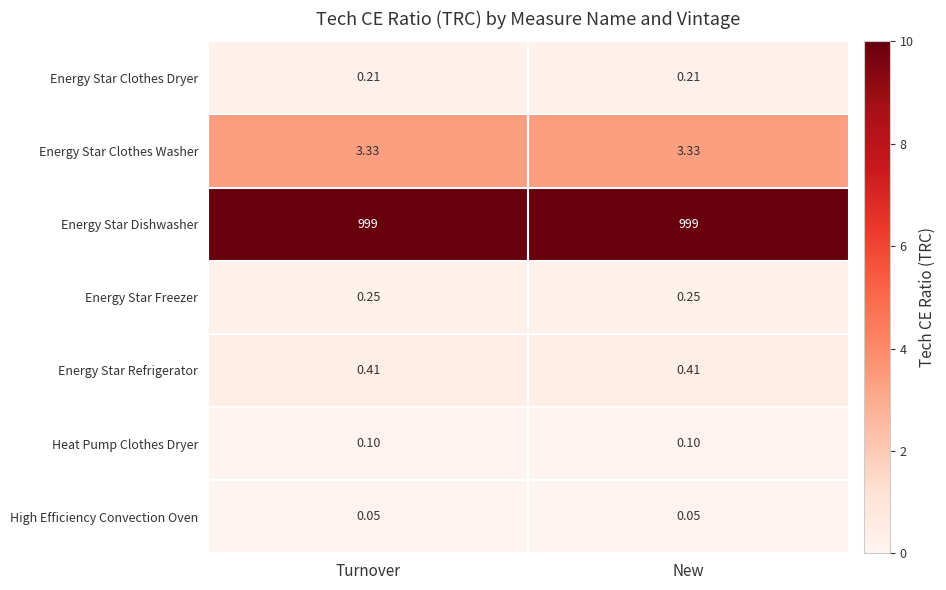

Rank the series by their maximum value, from lowest to highest.

High Efficiency Convection Oven, Heat Pump Clothes Dryer, Energy Star Clothes Dryer, Energy Star Freezer, Energy Star Refrigerator, Energy Star Clothes Washer, Energy Star Dishwasher